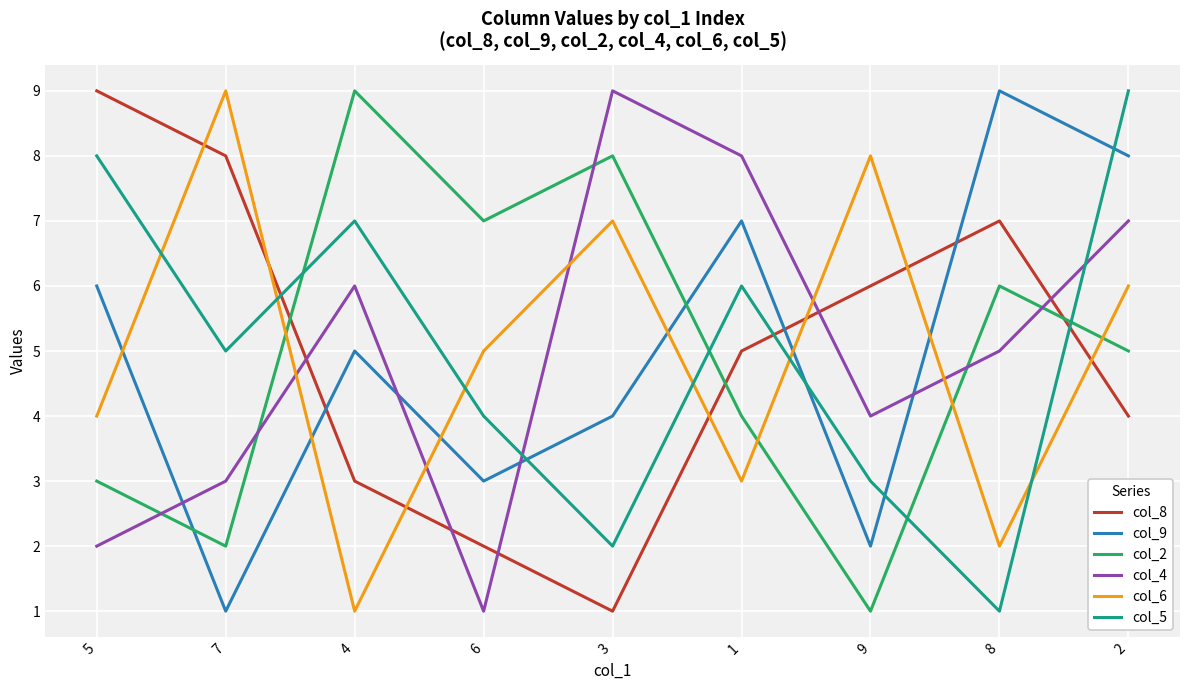

What is the average value of the col_6 series?

5